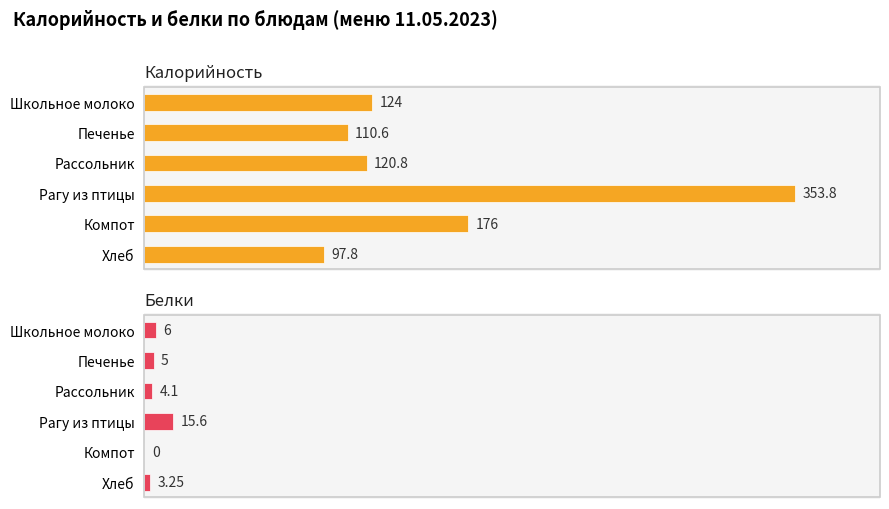

Reading right to left, extract all data points from this chart.

Калорийность: 97.8	176.0	353.8	120.8	110.6	124.0
Белки: 3.2	0.0	15.6	4.1	5.0	6.0